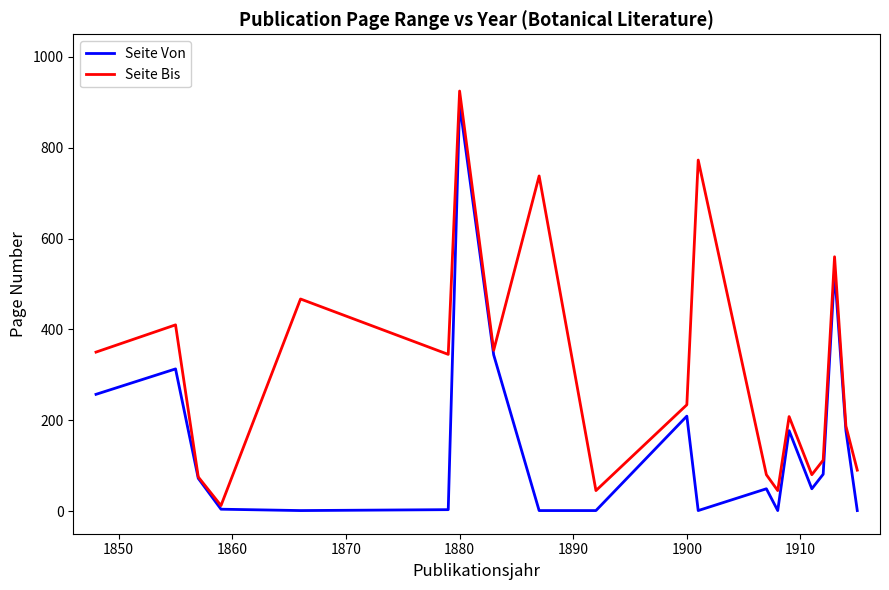

Which series has the largest total across all categories?

Seite Bis